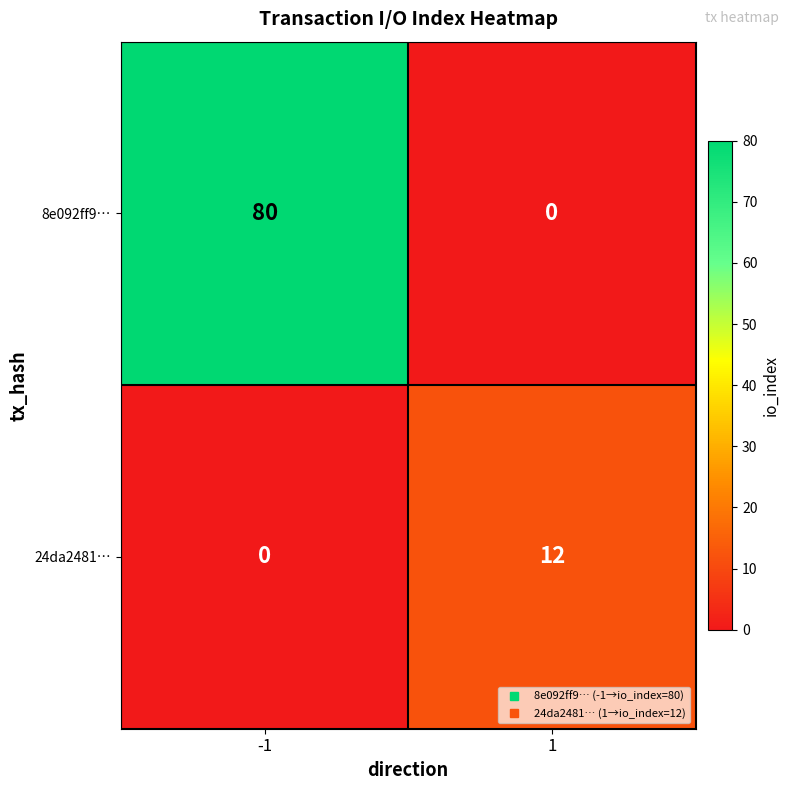

How many categories are shown in the chart?

2